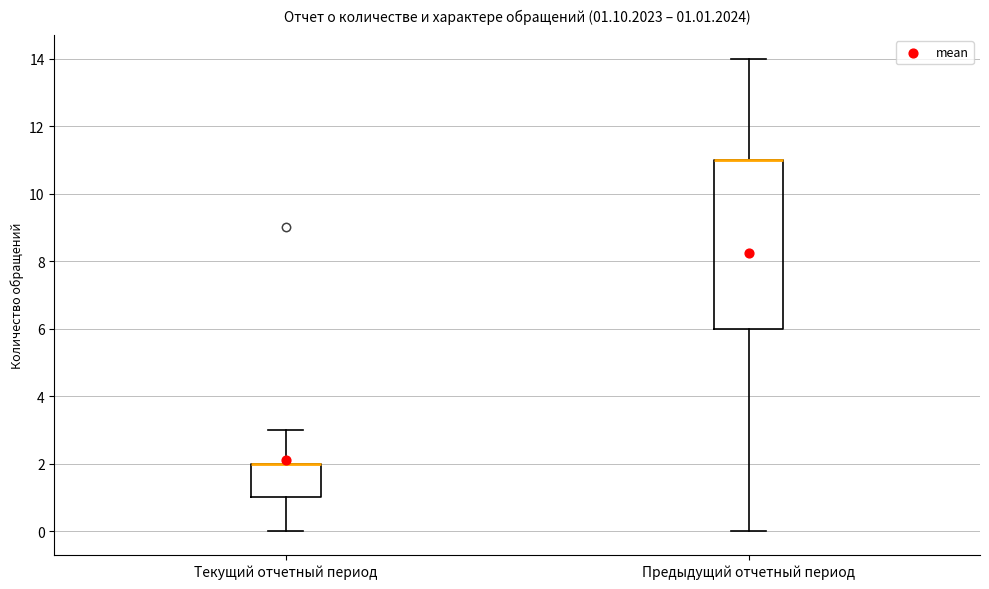

Which box is the tallest, from its lower edge to its upper edge?

Предыдущий отчетный период